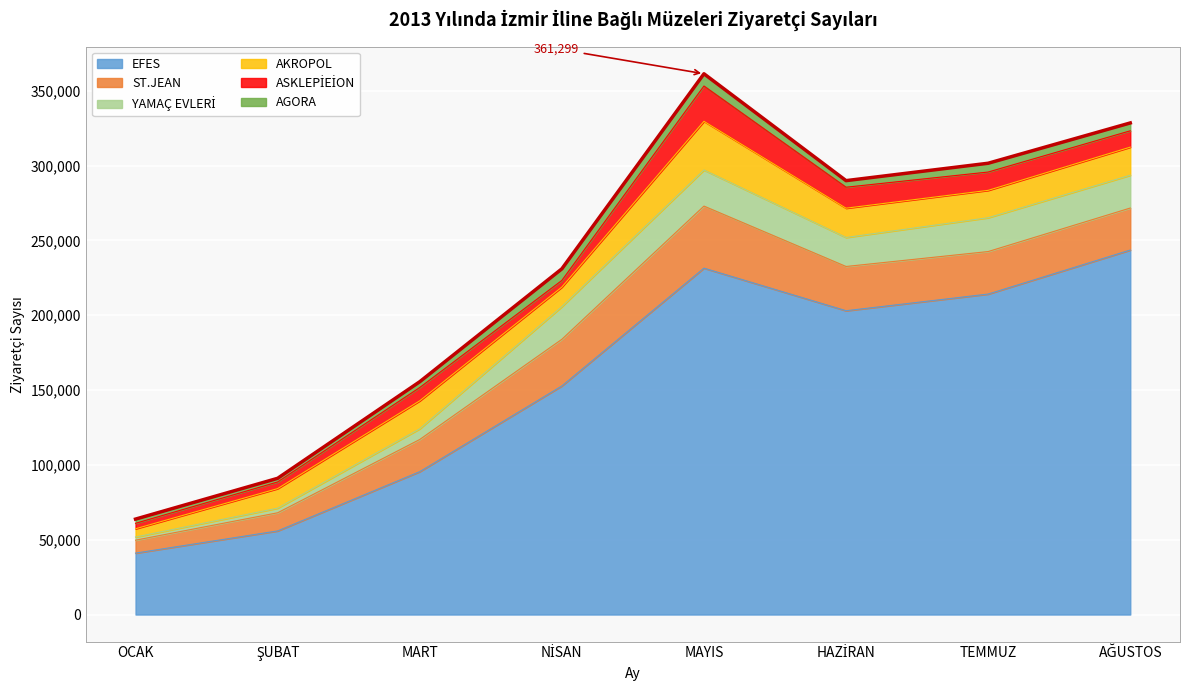

True or false: ASKLEPİEİON and EFES cross at least once.

False